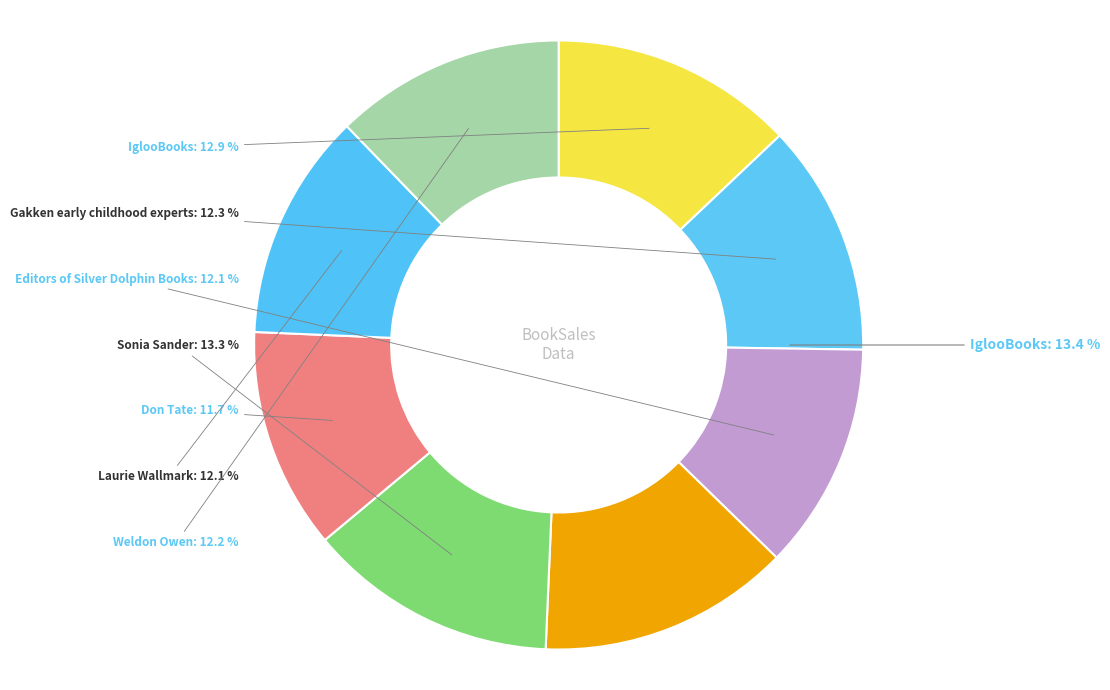

To the nearest percent, what is the average slice percentage?

12%